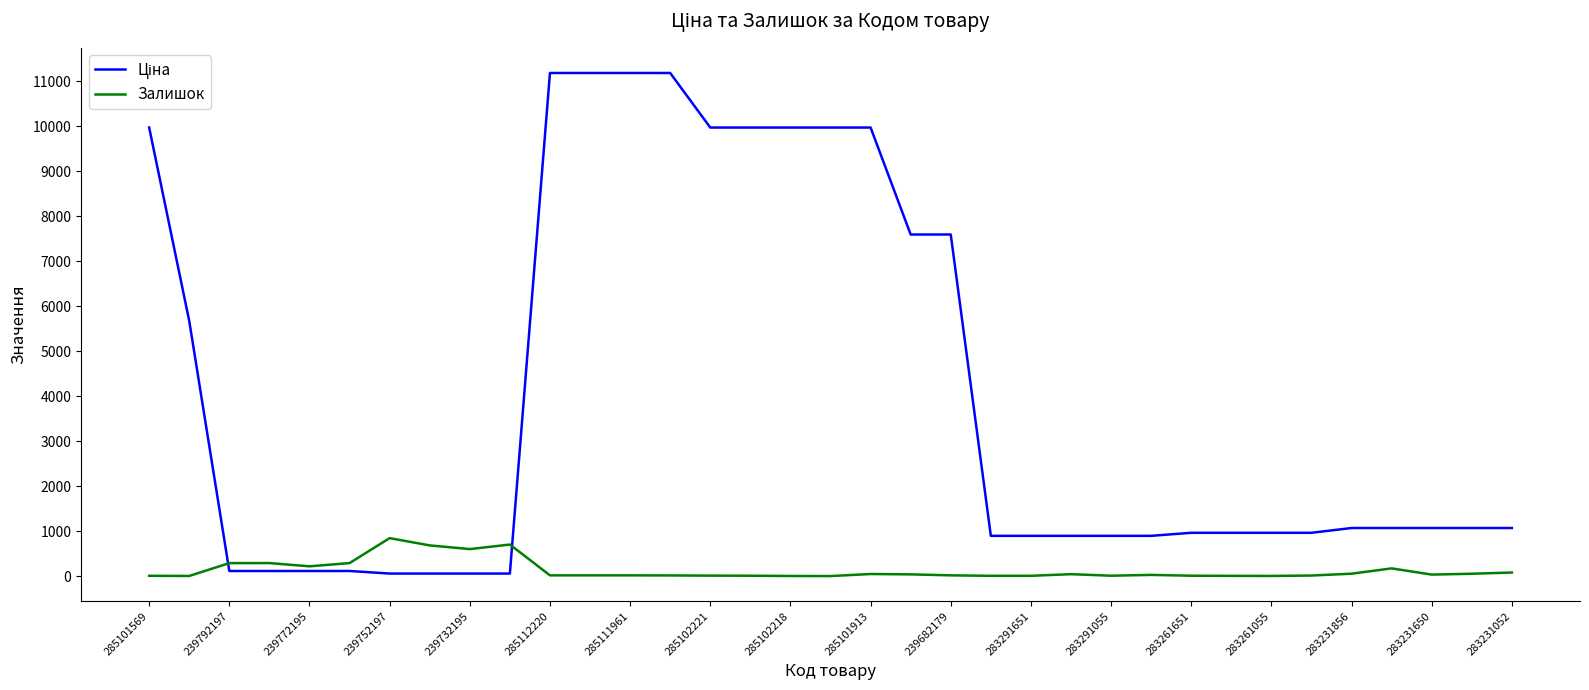

What is the maximum value for Залишок?

845.0